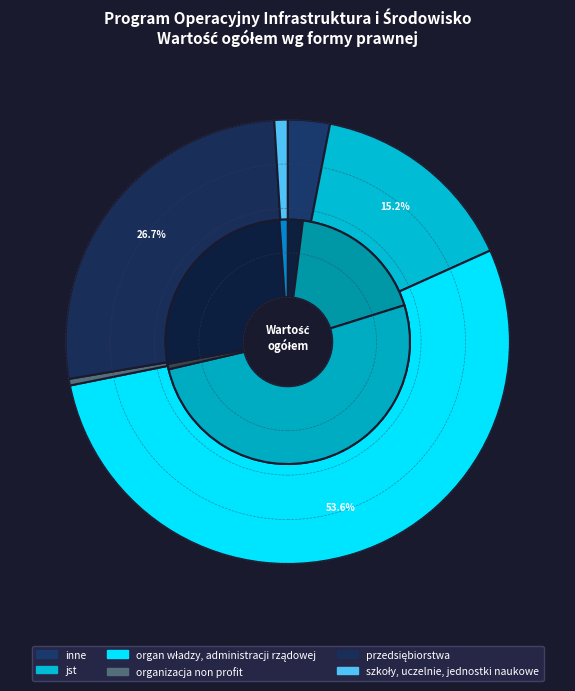

What percentage is the organ władzy, administracji rządowej slice, to the nearest percent?

54%